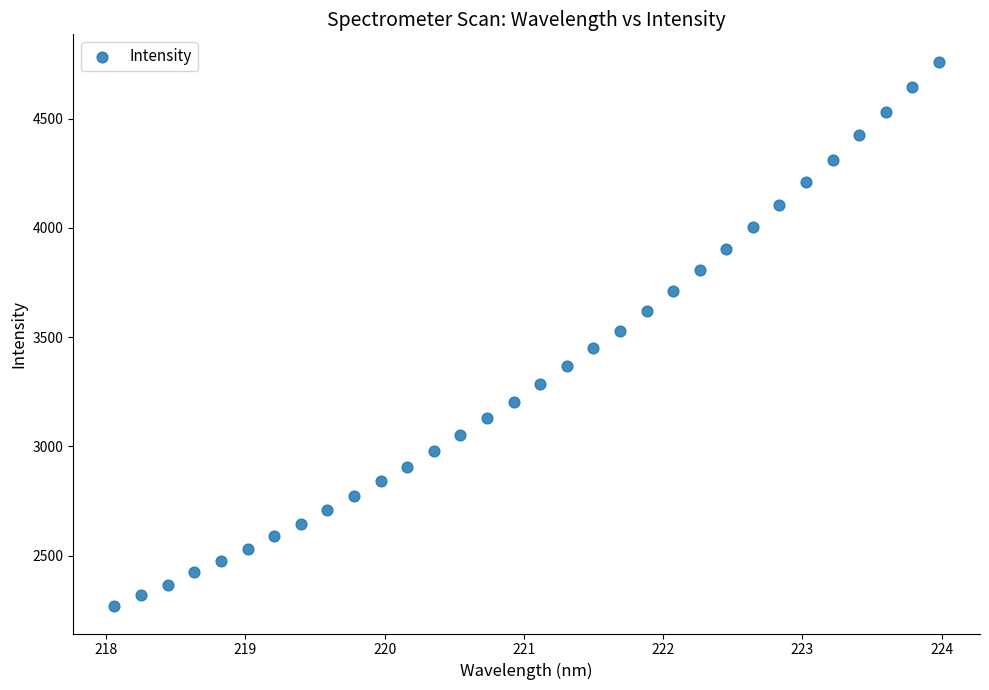

What is the range of X values (max minus min)?

5.9